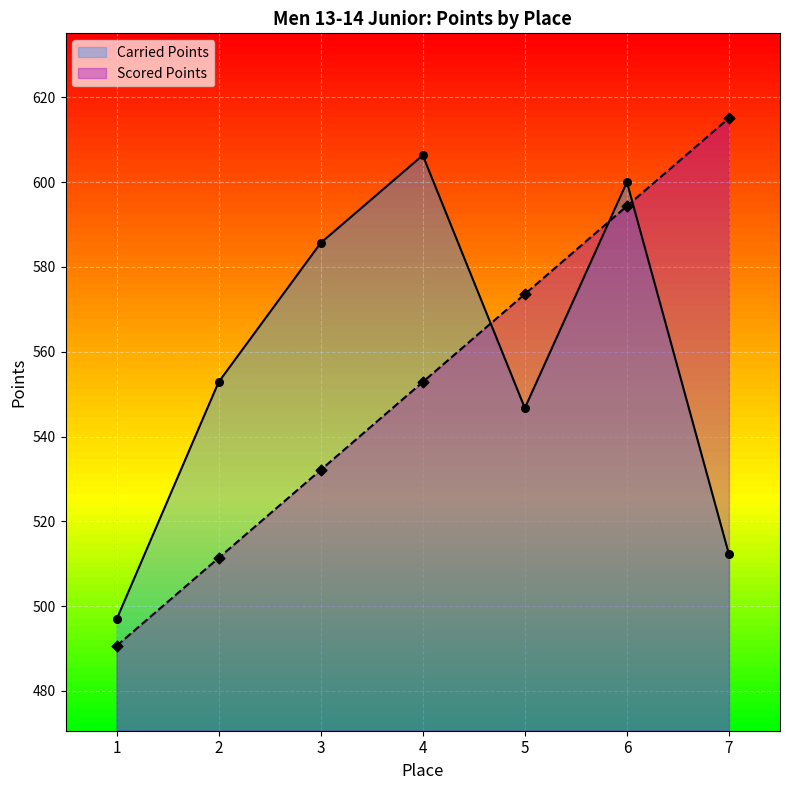

Which series contains the lowest Y value?

Scored Points